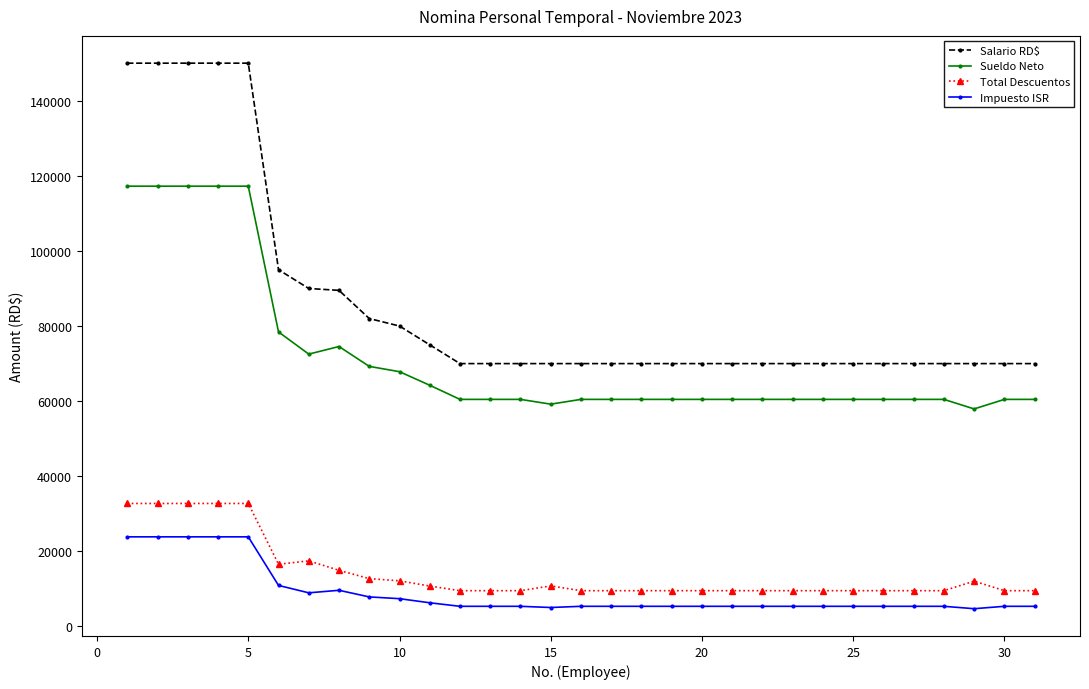

What is the greatest value displayed?

150000.0